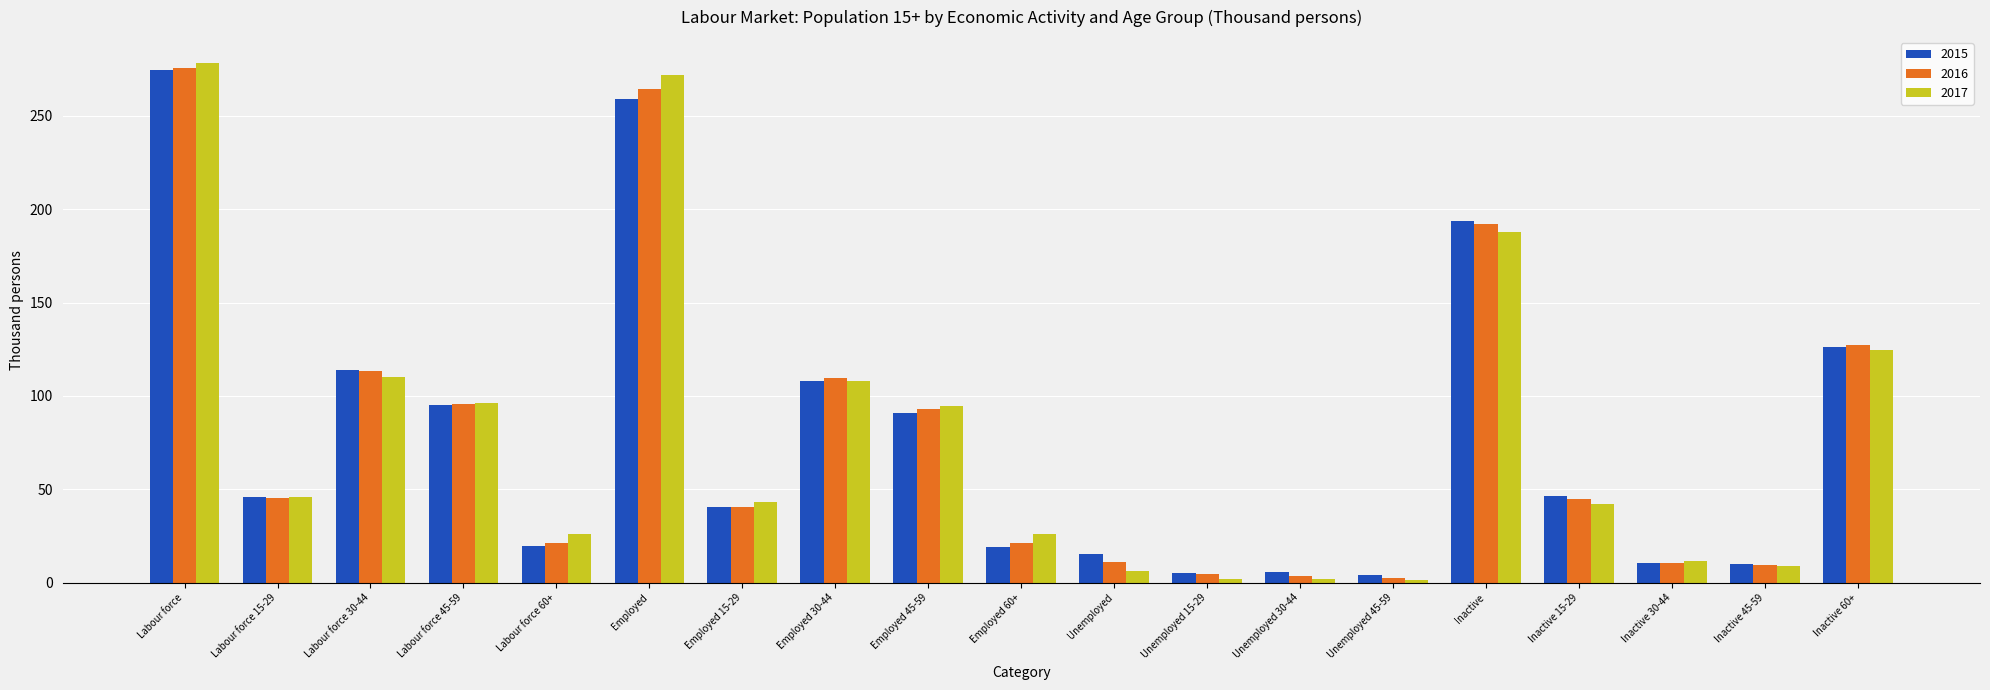

The 2016 series shows 192.2 at Inactive. True or false?

True